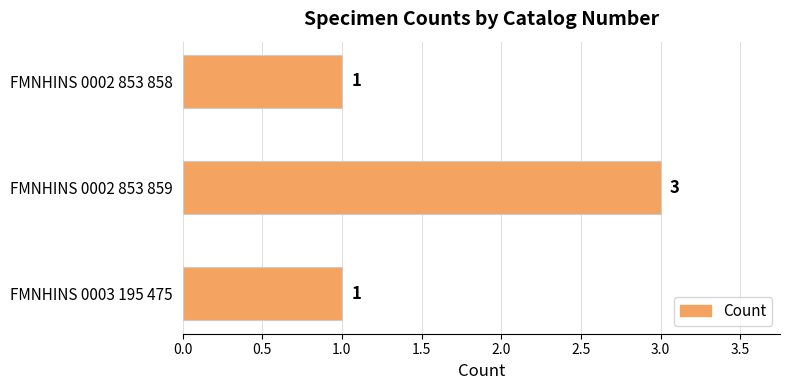

What is the maximum value shown in the chart?

3